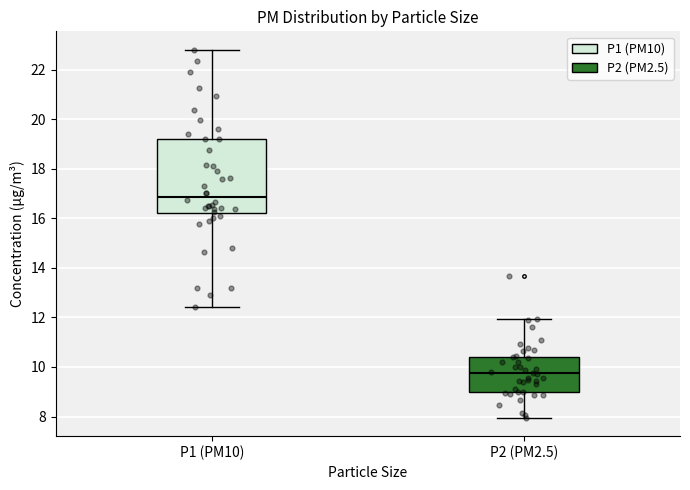

Reading left to right, transcribe this box plot: for each box, give where its median line is, the range the box spans, and where its two whiskers end, as read against the y-axis. The values are not printed on the chart, so give them approximately, as read against the axis.

P1 (PM10): median 16.8, box 16.2 to 19.2, whiskers 12.4 to 22.8
P2 (PM2.5): median 9.8, box 9.0 to 10.4, whiskers 8.0 to 12.0